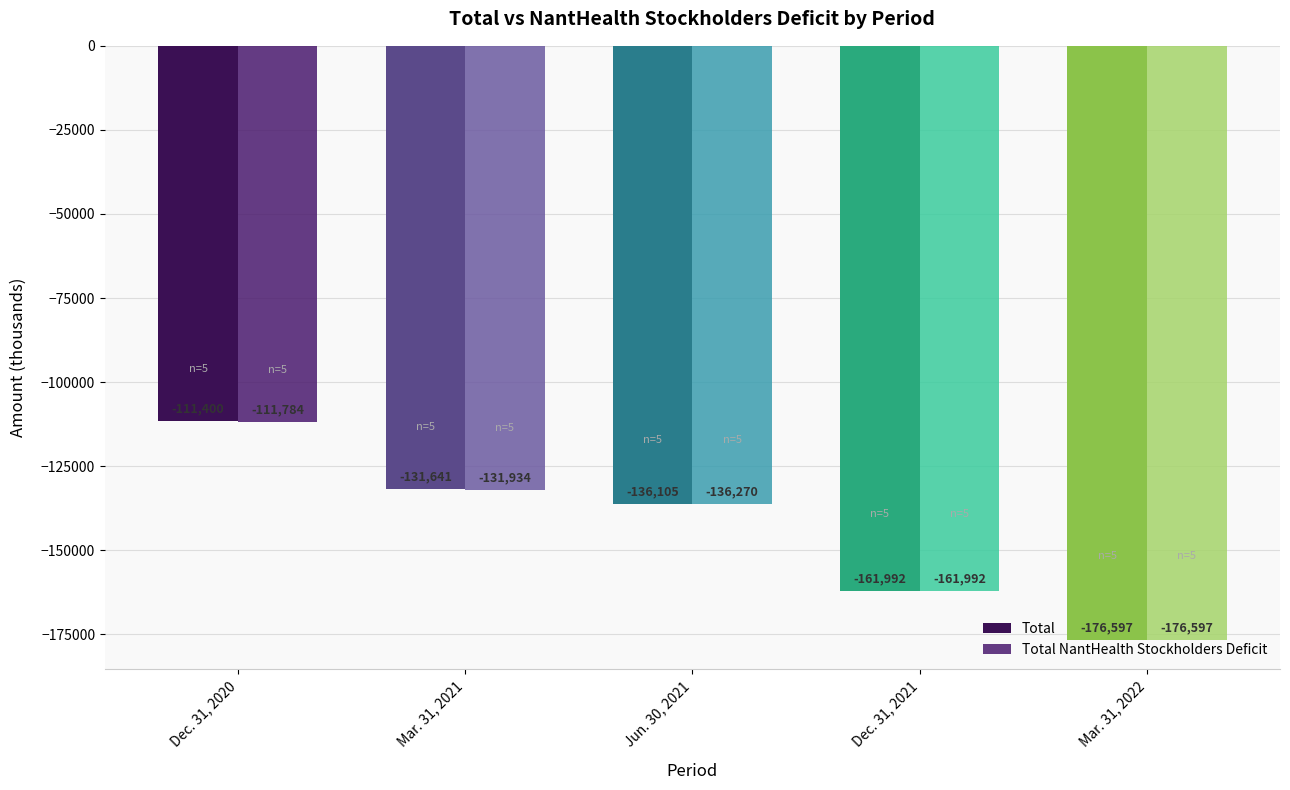

What are all the series names shown in the legend?

Total, Total NantHealth Stockholders Deficit